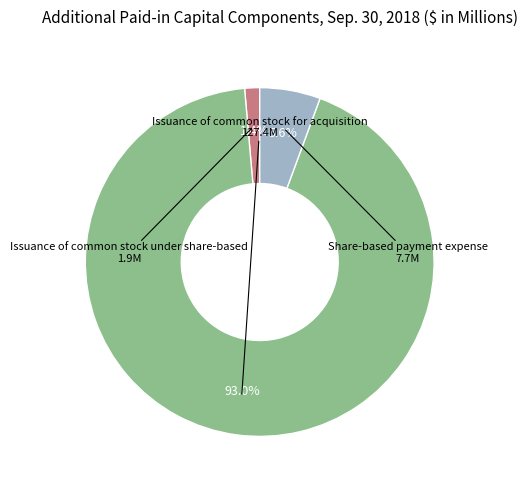

Is there any slice that represents more than half of the pie?

Yes